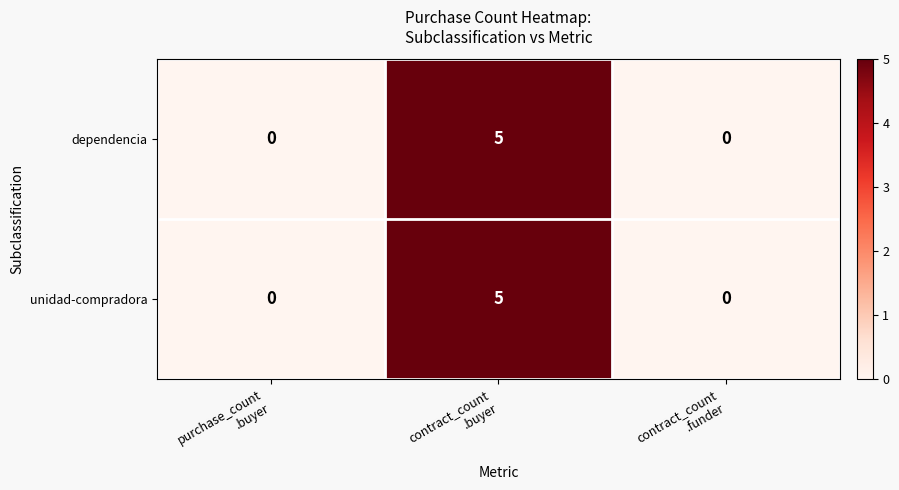

How many dependencia values are between 0 and 5?

3